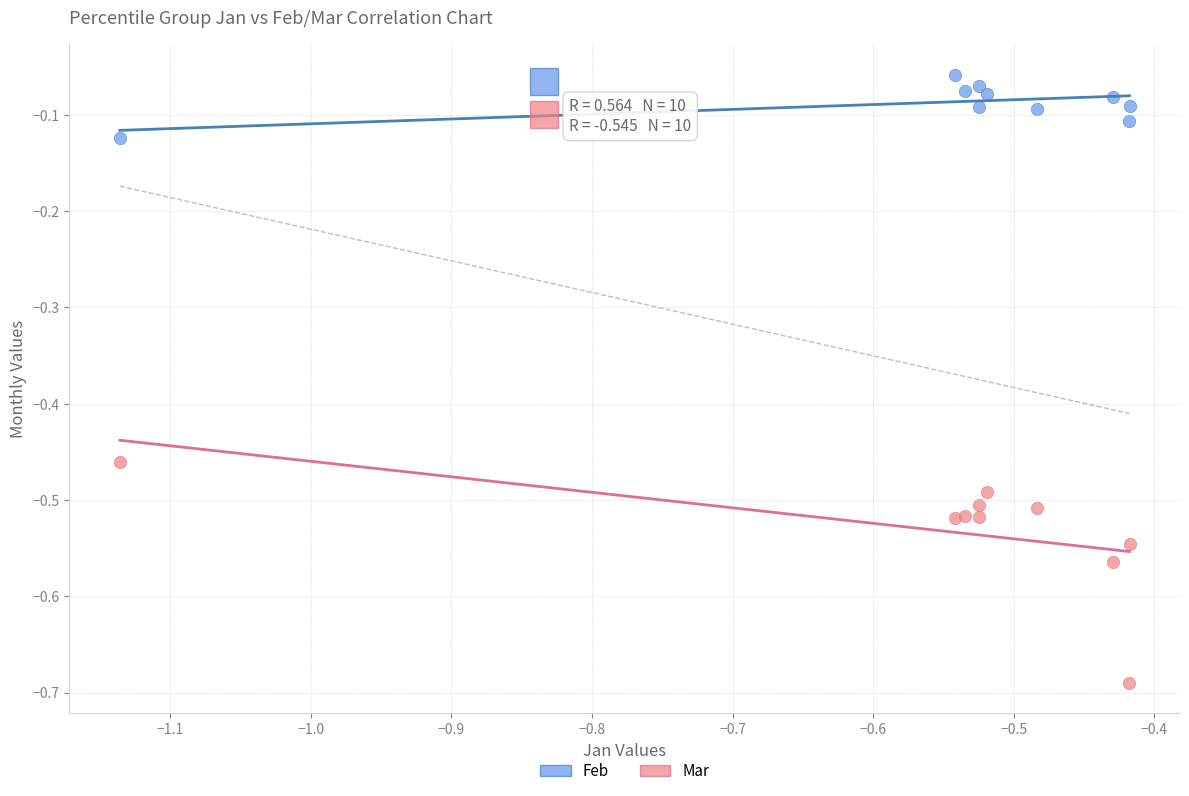

Which series contains the highest Y value?

Feb